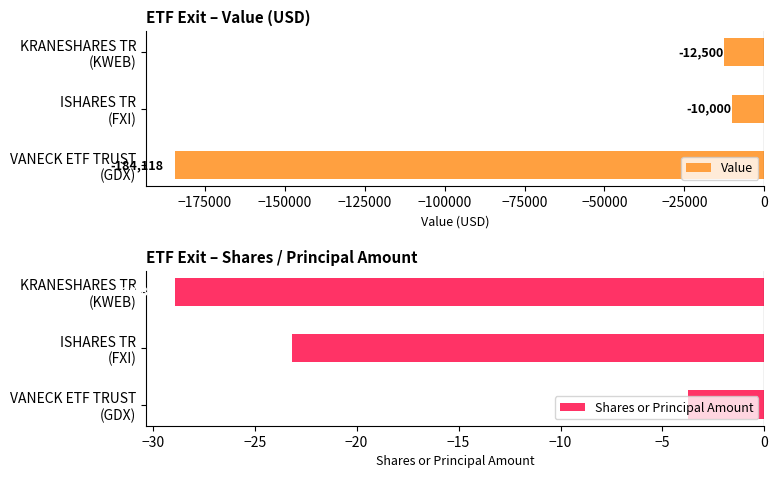

What is the highest value of the Value series?

-10000